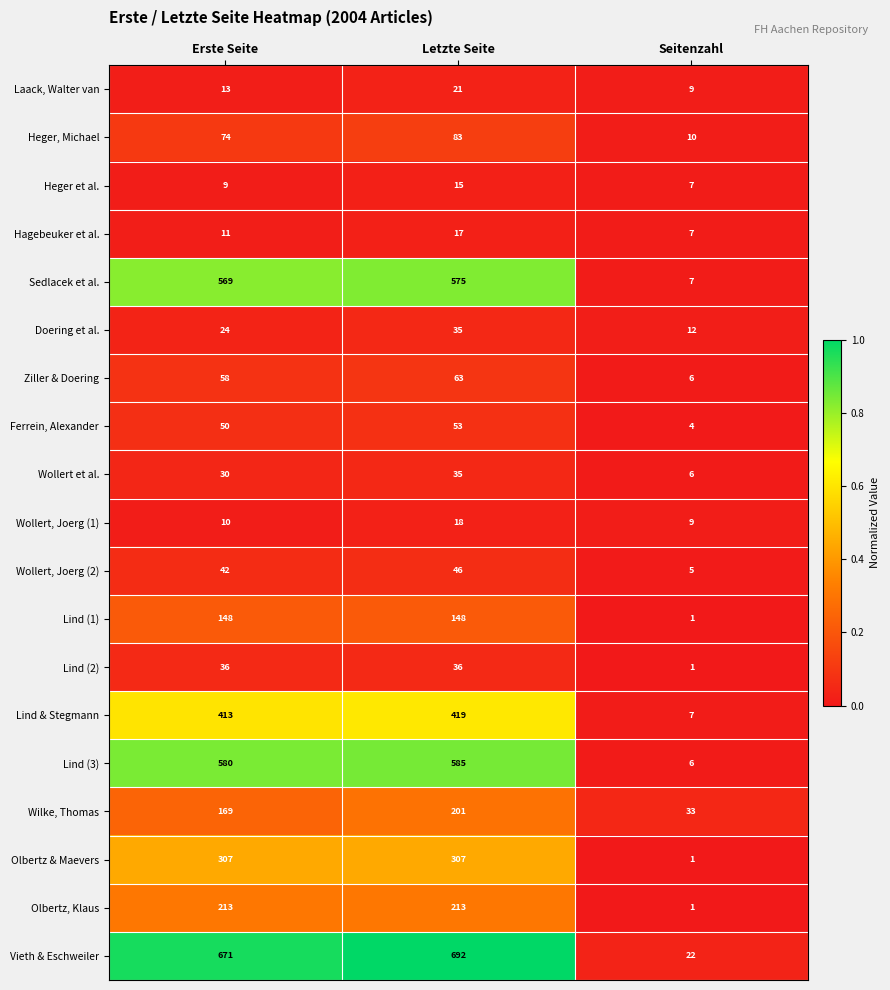

What is the approximate value of Lind (3) at Erste Seite, to the nearest 50?

600